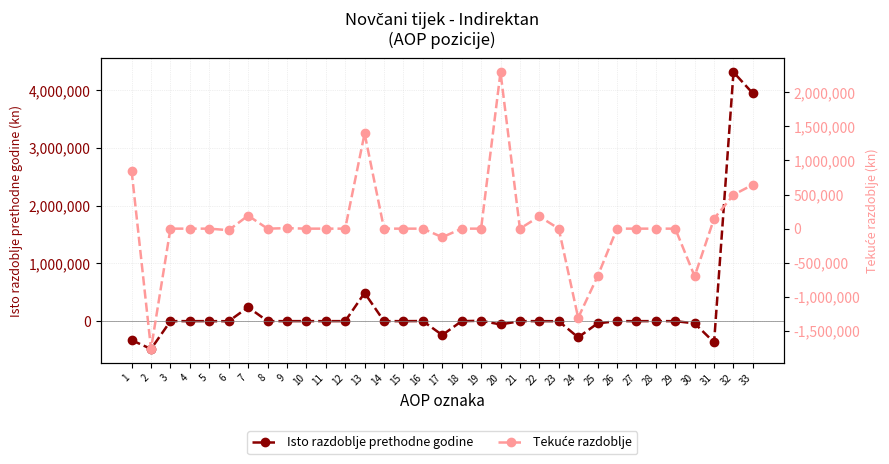

List the labels in order of Isto razdoblje prethodne godine value, largest first.

32, 33, 13, 7, 19, 16, 3, 4, 5, 8, 9, 10, 12, 14, 15, 18, 21, 22, 26, 27, 28, 29, 11, 6, 23, 25, 30, 20, 17, 24, 1, 31, 2